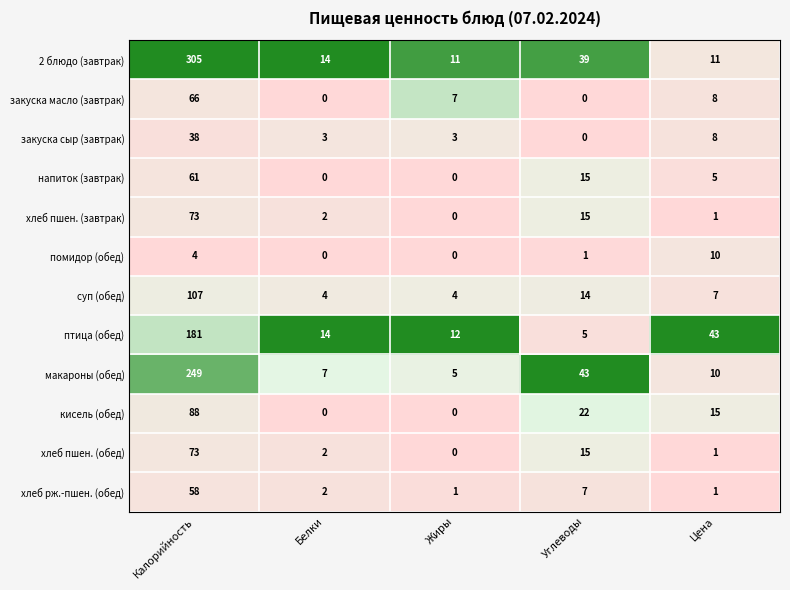

What is the maximum value shown in the chart?

305